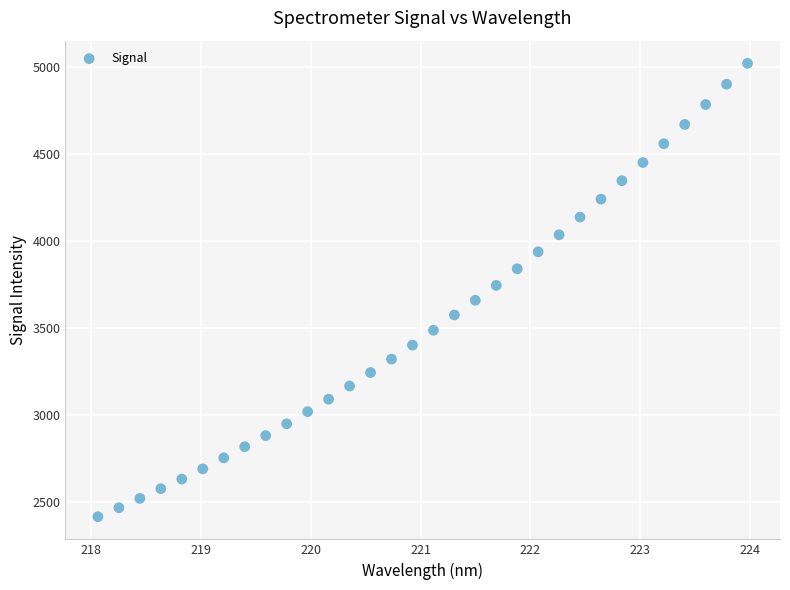

What is the range of X values (max minus min)?

5.9